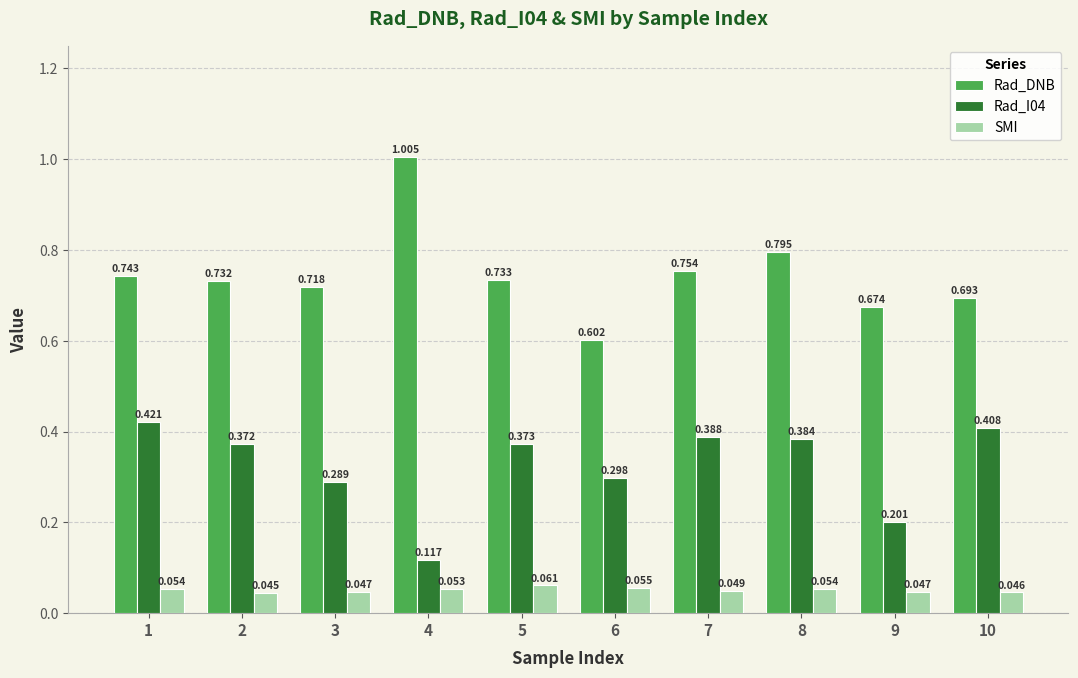

Is the value of SMI at 9 greater than the value of Rad_DNB at 9?

No